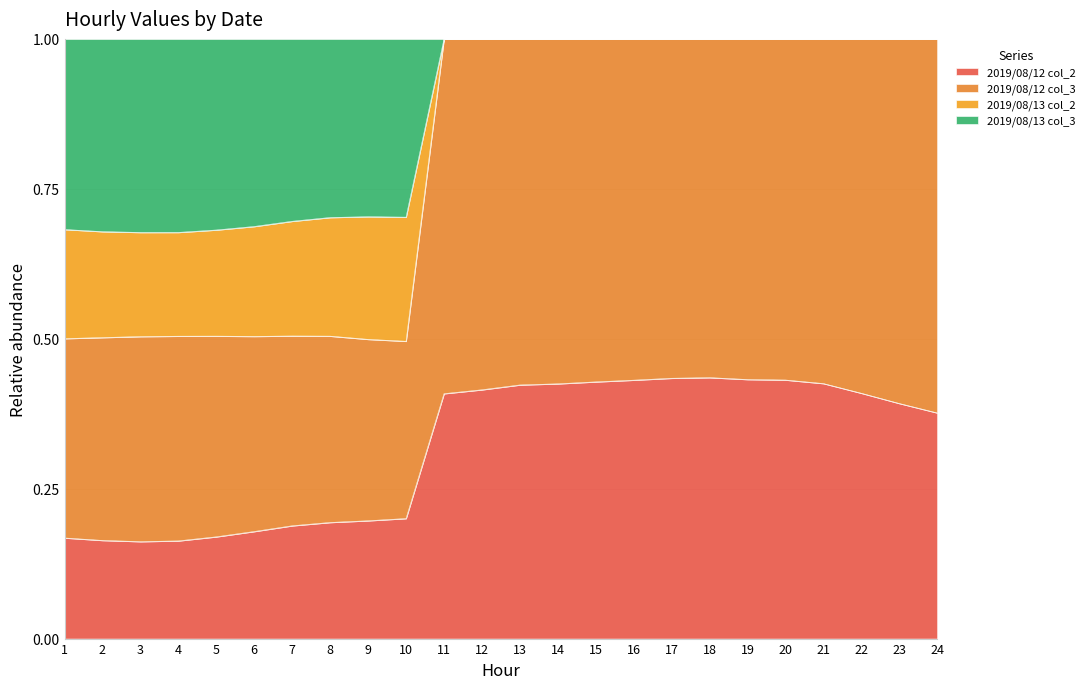

At which category is the sum across all series the highest?

11